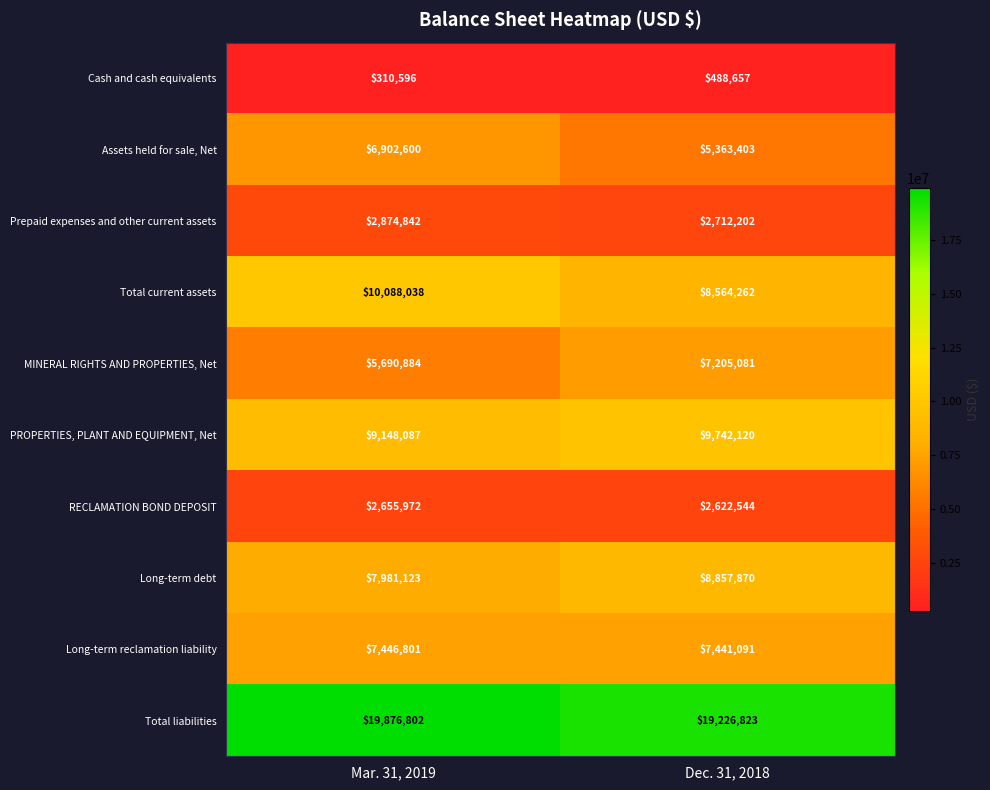

What is the sum of all PROPERTIES, PLANT AND EQUIPMENT, Net values?

18890207